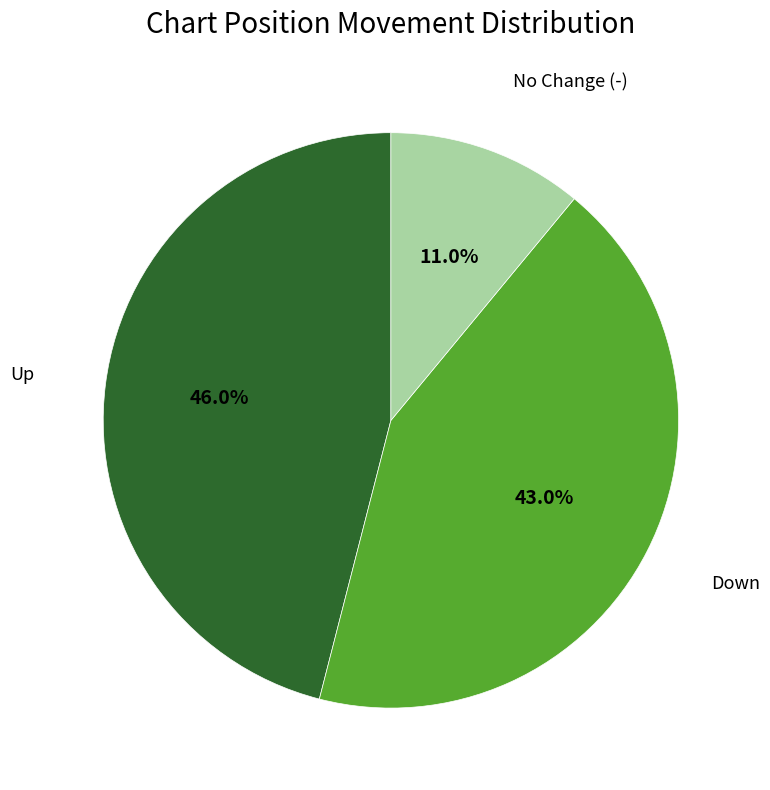

Is there a majority slice in this chart?

No